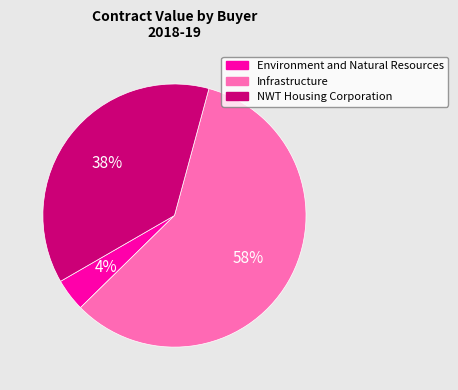

Between NWT Housing Corporation and Infrastructure, which is larger?

Infrastructure